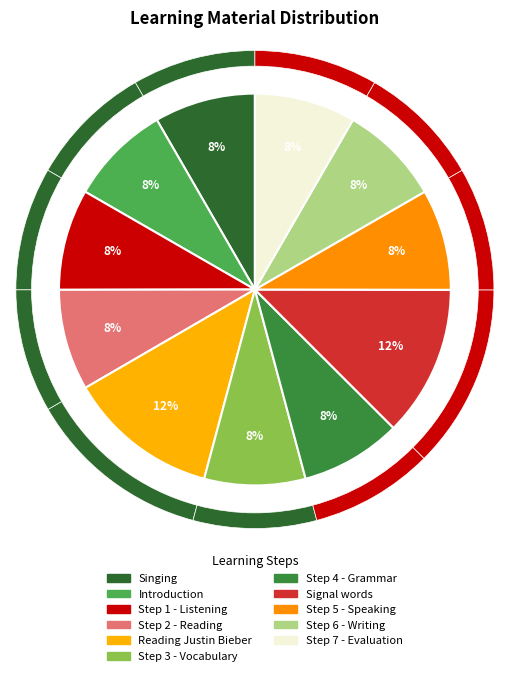

Which has a higher value, Step 7 - Evaluation or Reading Justin Bieber?

Reading Justin Bieber